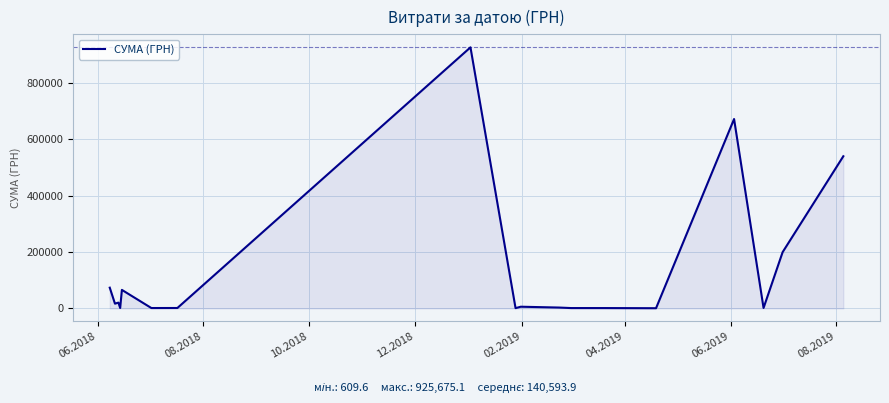

True or false: there are more than 0 points higher than both neighbors.

True